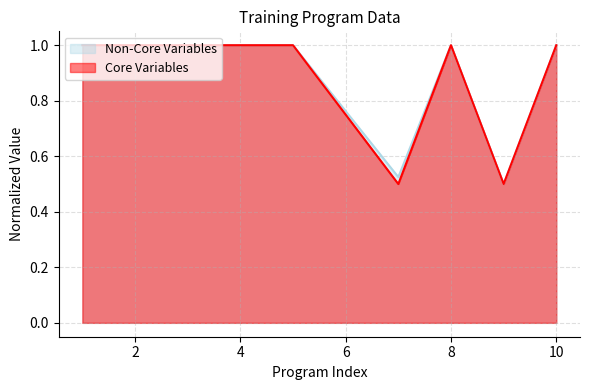

The value of Non-Core Variables at 9 is 0.5. True or false?

True